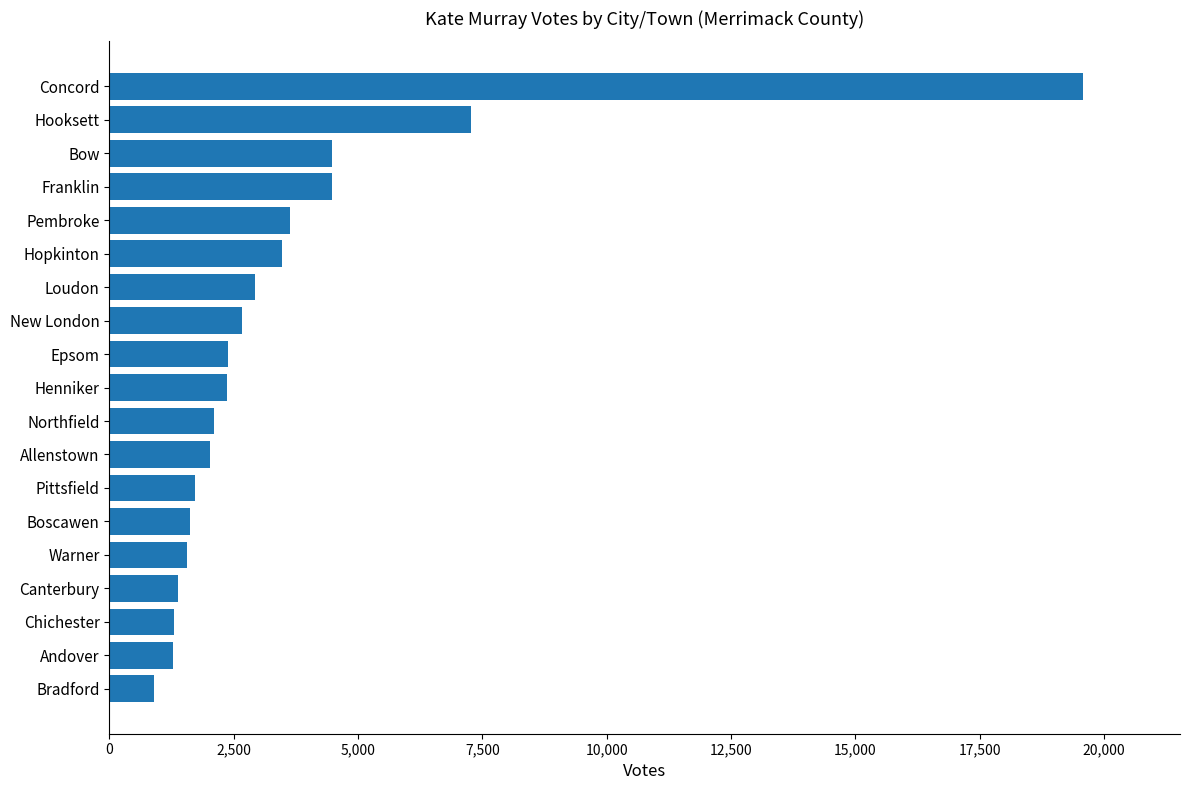

What is the difference between the maximum and minimum values?

18669